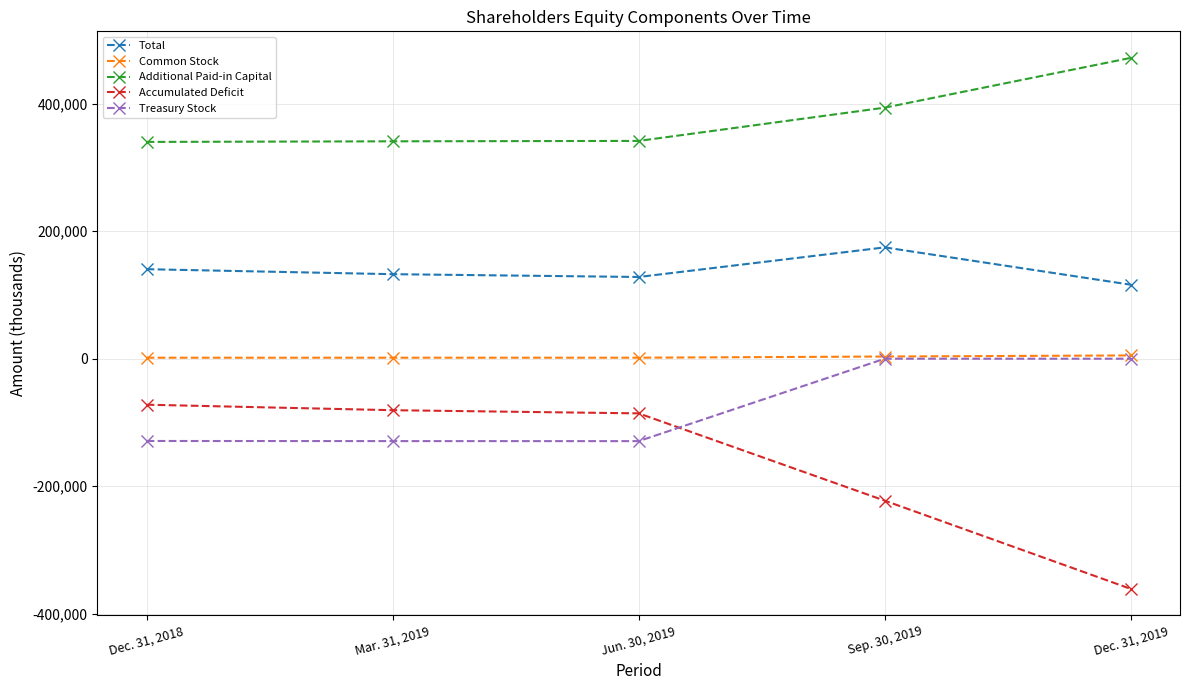

What is the average value of the Additional Paid-in Capital series?

377596